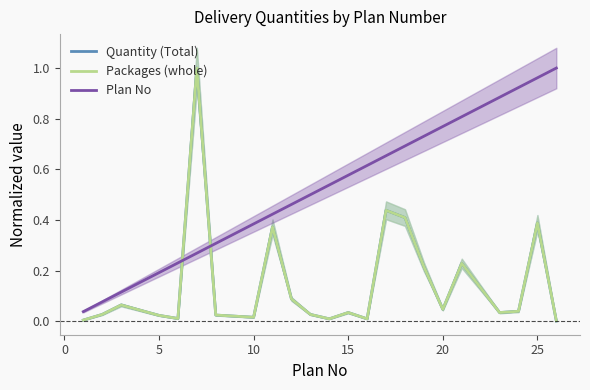

The Packages (whole) series shows 0.0 at 15. True or false?

False